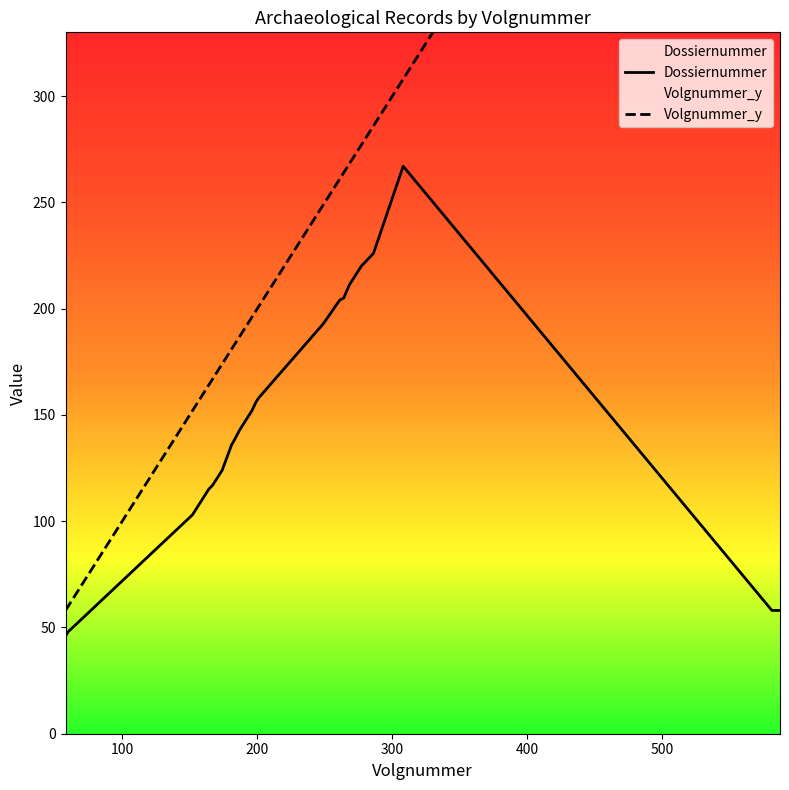

What is the highest value of the Dossiernummer series?

267